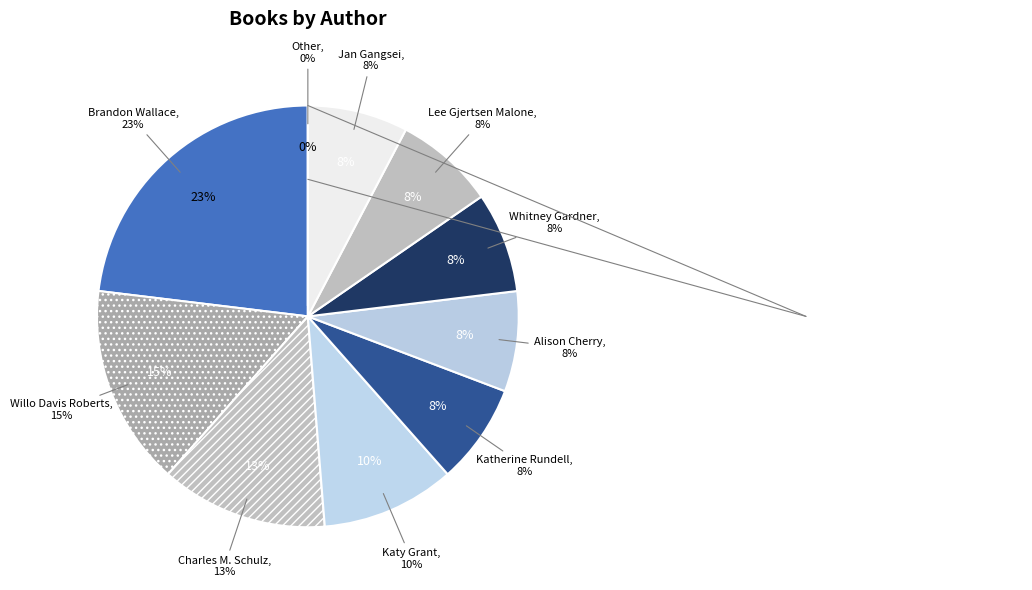

To the nearest percent, what portion does Jan Gangsei represent?

8%